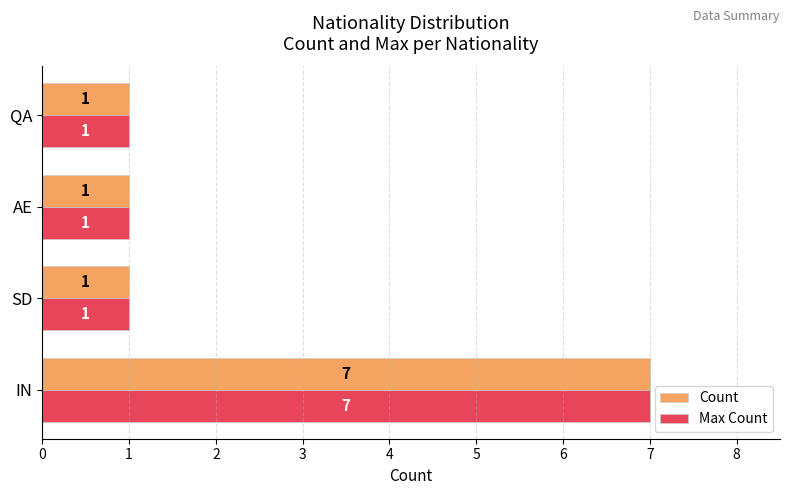

What is the highest value of the Count series?

7